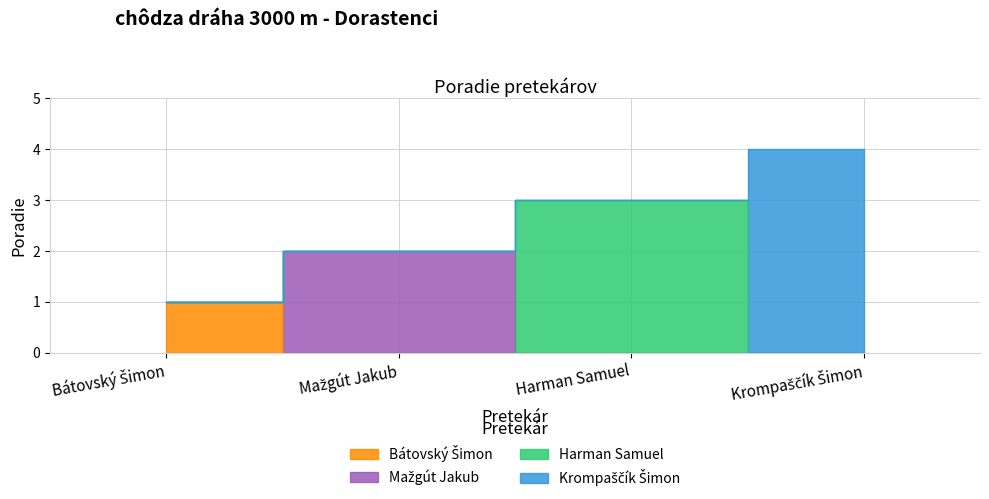

True or false: the data shows 4 at Krompaščík Šimon.

True